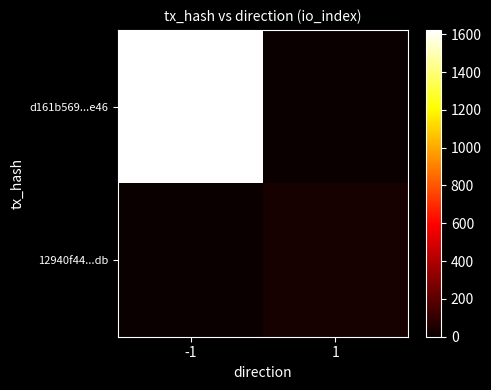

List the series in order of their overall mean, highest first.

d161b569...e46, 12940f44...db